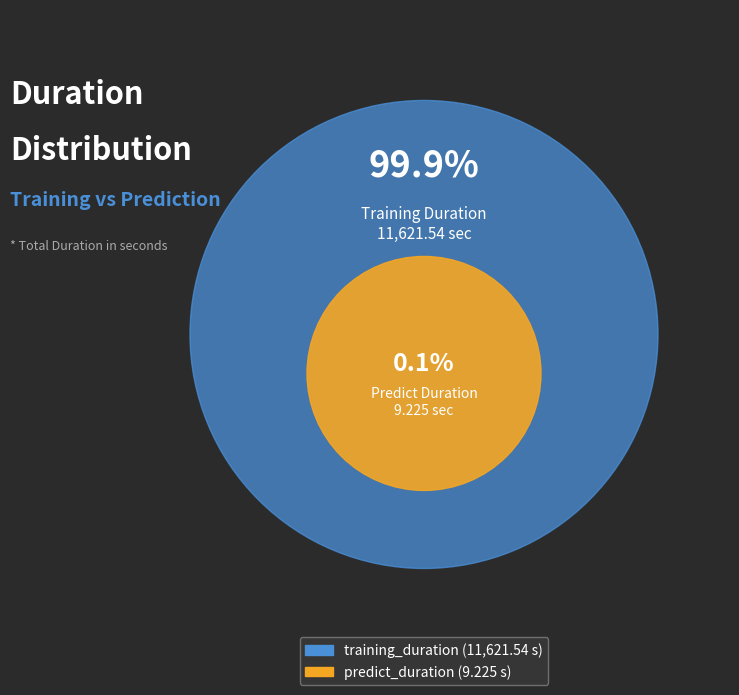

The predict_duration slice represents 14% of the pie. True or false?

False